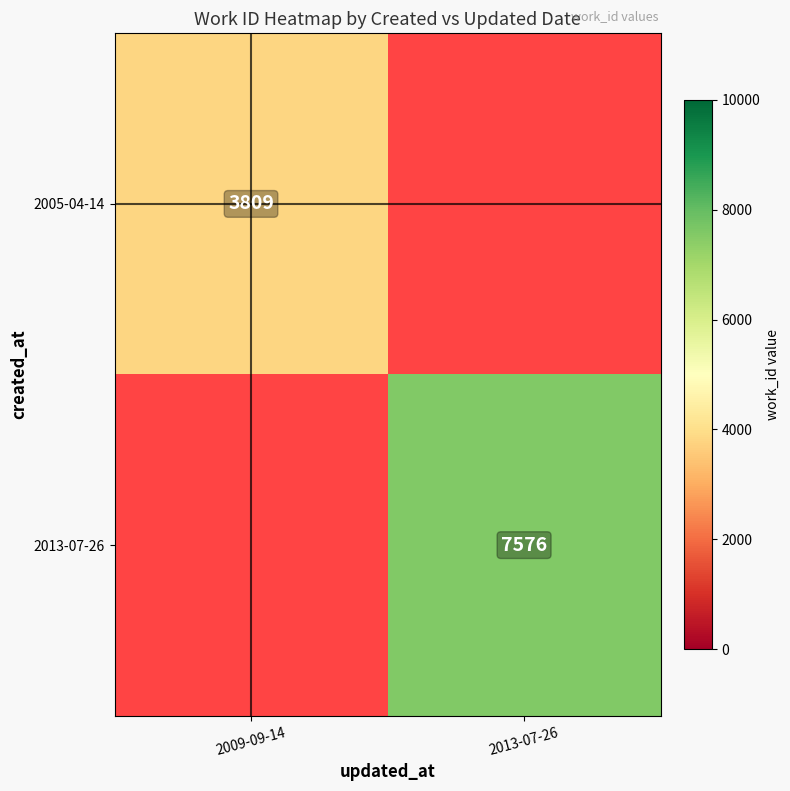

The value of 2005-04-14 at 2009-09-14 is 2599. True or false?

False